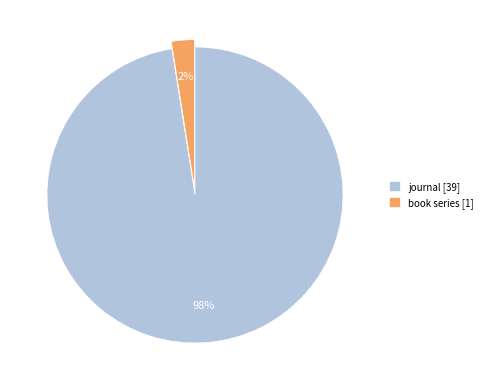

Combined, do journal [39] and book series [1] account for over 50%?

Yes